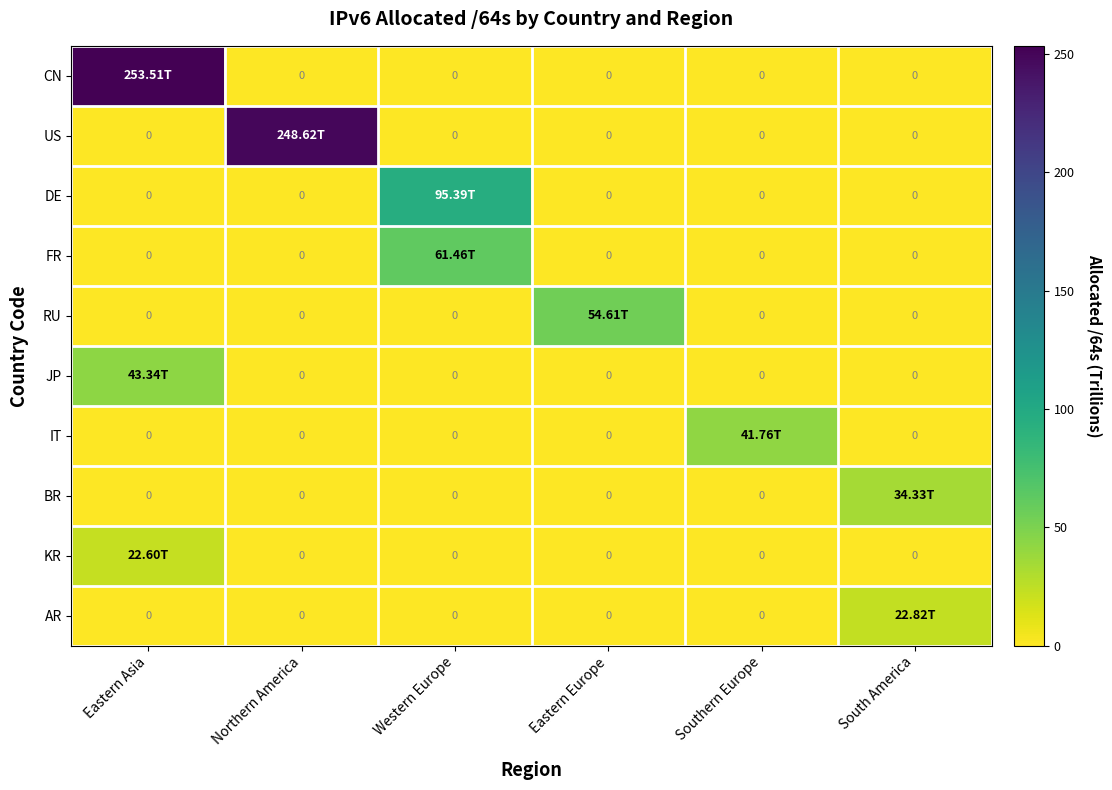

List the series in order of their peak value, highest first.

CN, US, DE, FR, RU, JP, IT, BR, AR, KR